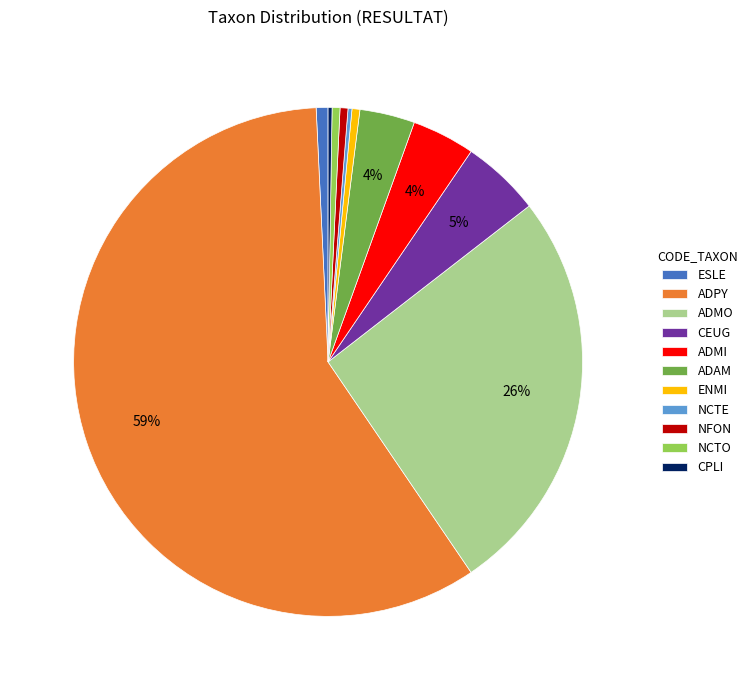

To the nearest percent, what is the difference between the ADMI and CEUG slice percentages?

1%